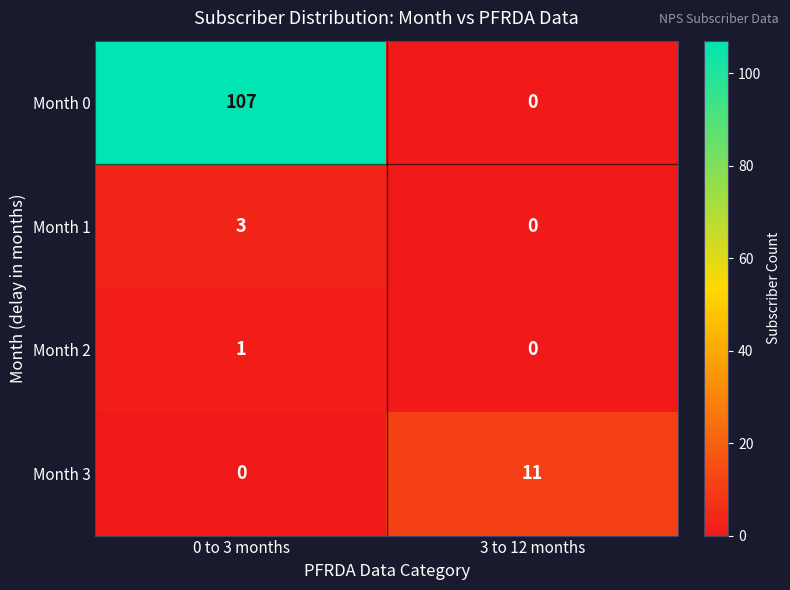

List the labels in order of Month 3 value, largest first.

3 to 12 months, 0 to 3 months